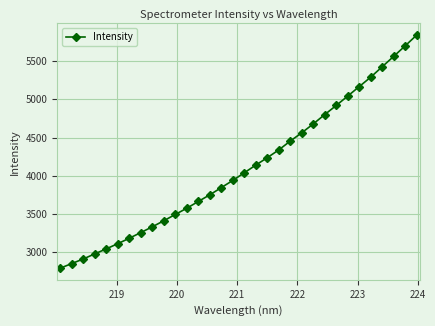

What is the minimum value shown in the chart?

2786.6